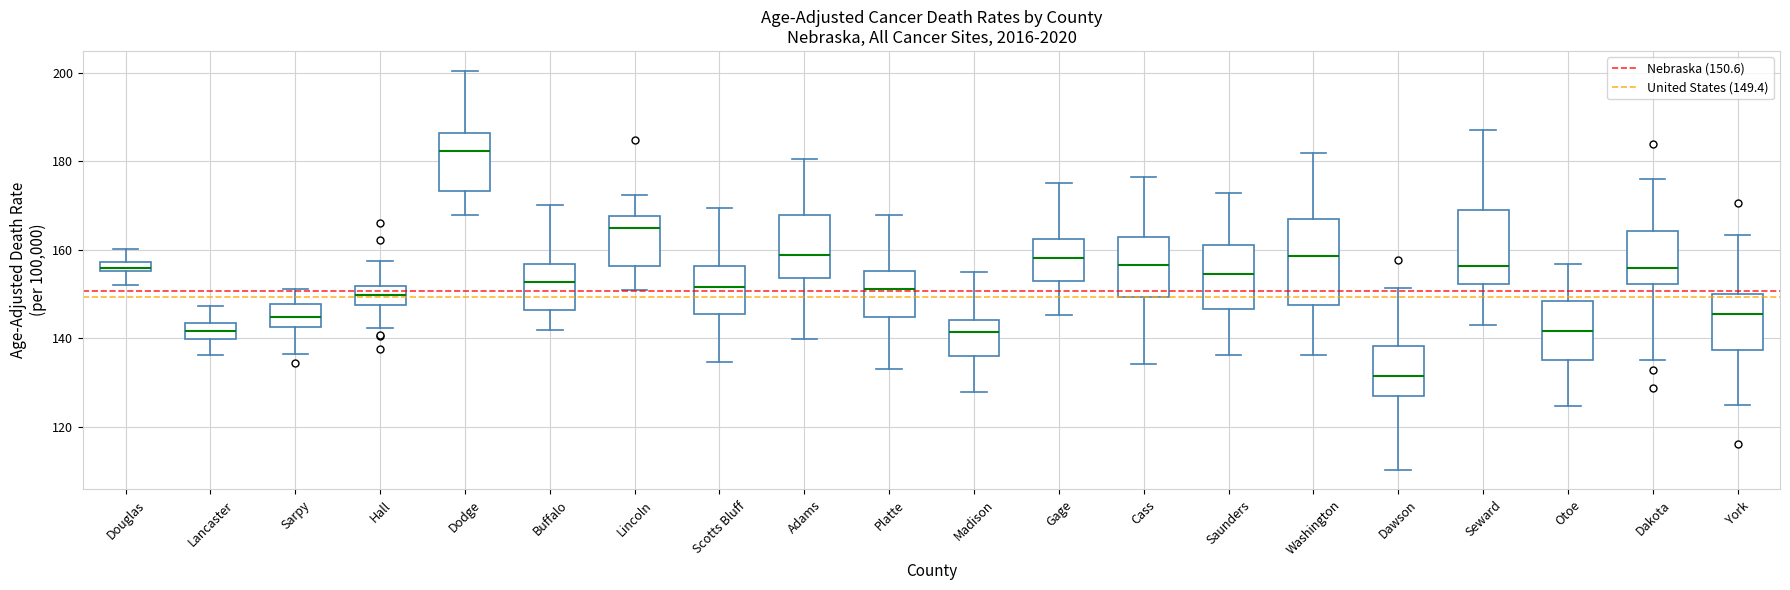

Which box's median line is the highest?

Dodge